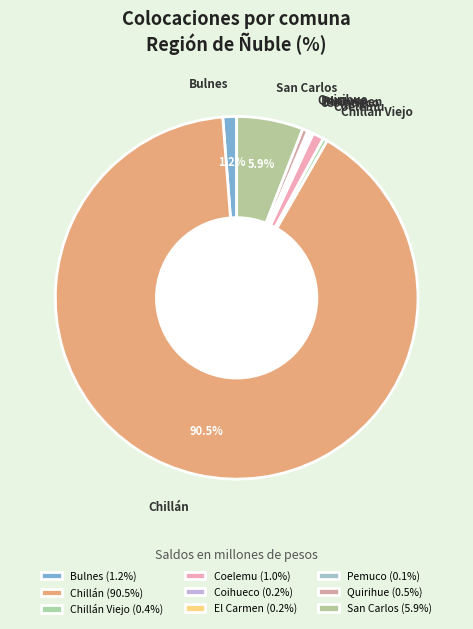

What is the total percentage of Chillán and Bulnes?

91.7%